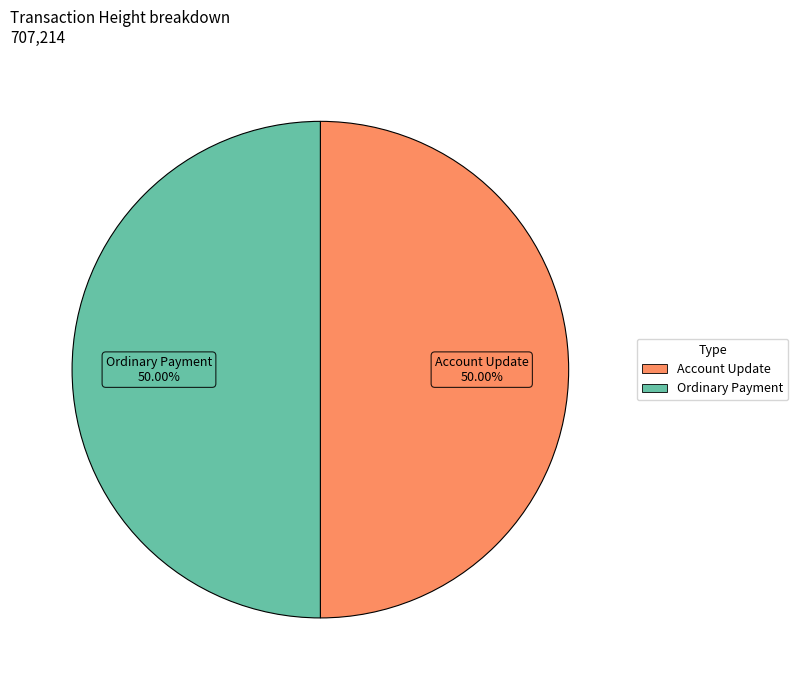

How many segments does this pie chart have?

2